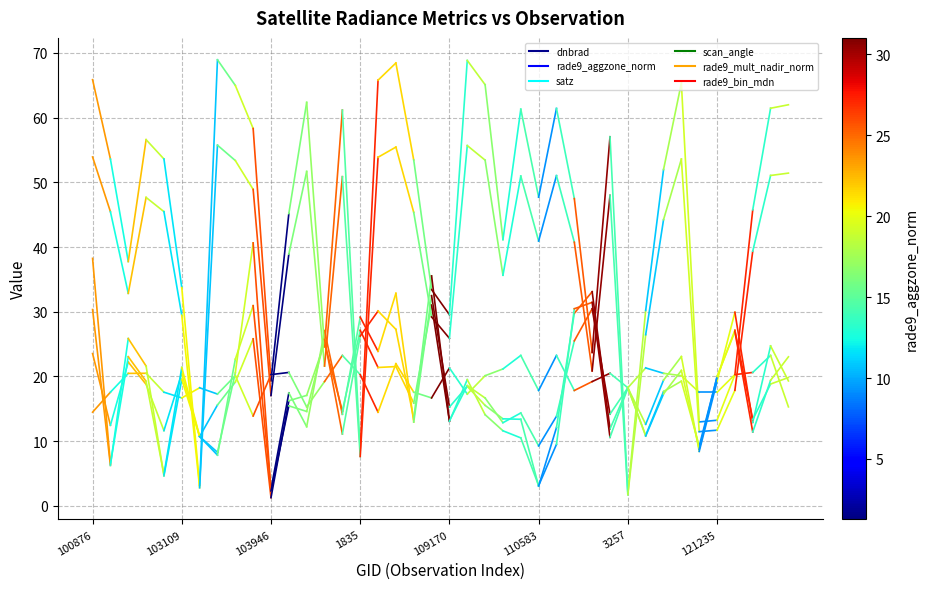

How many lines are shown in the chart?

6